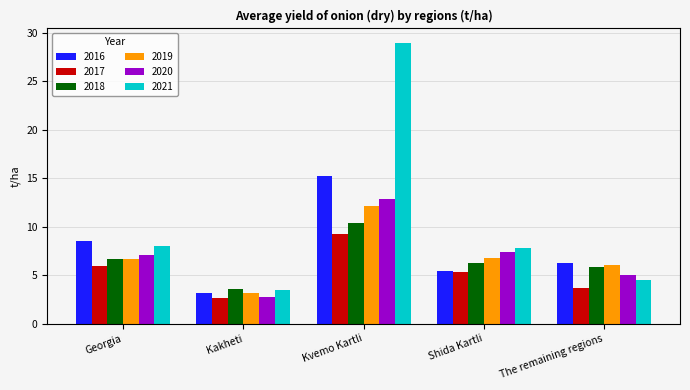

What is the sum of all 2020 values?

35.2